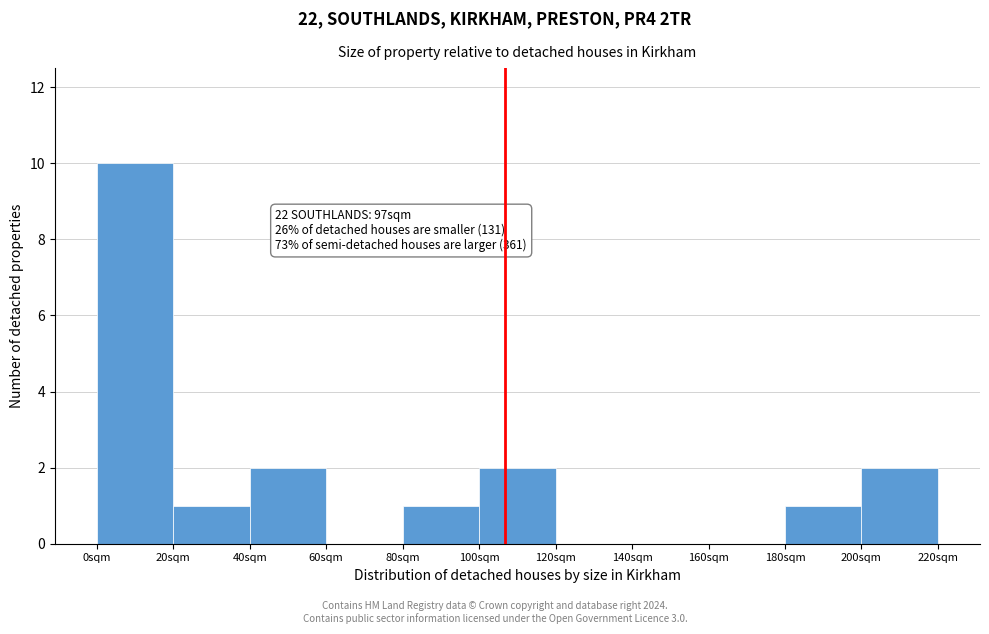

Which range on the x-axis has the tallest bar?

0 to 20